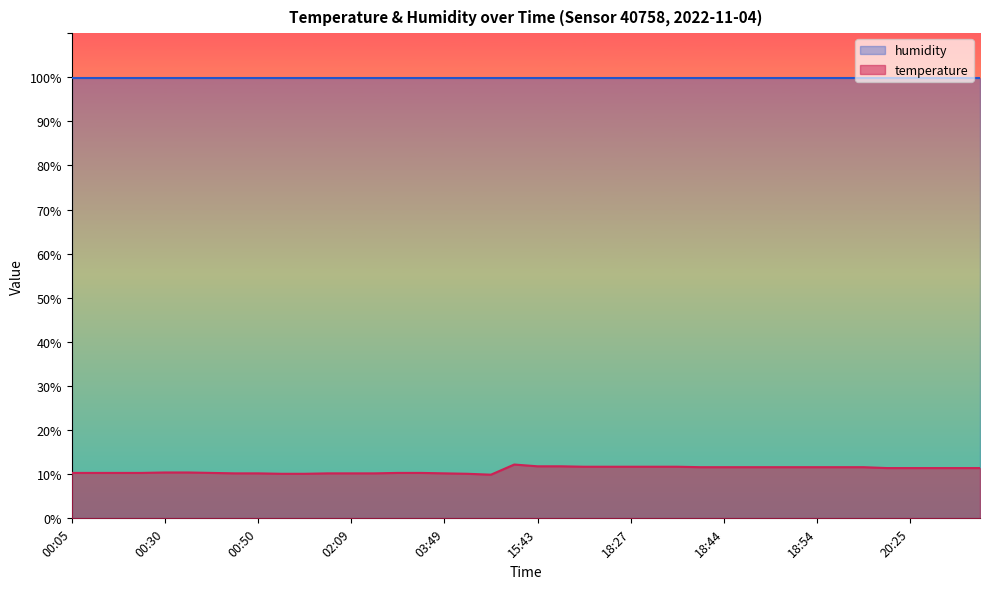

What position from the left is 18:57?

34